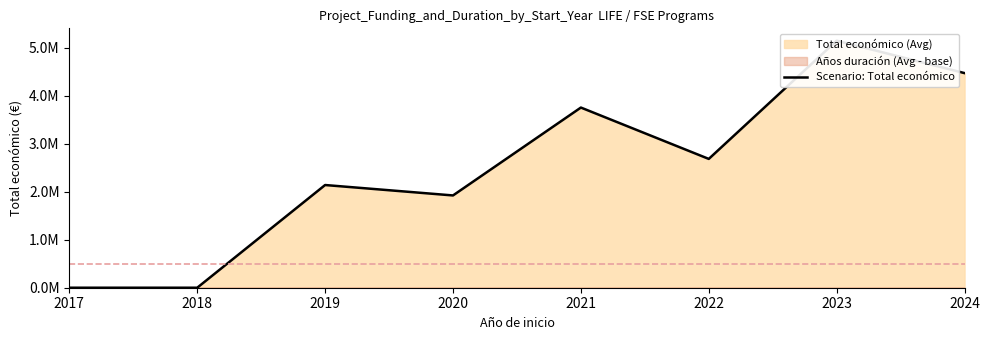

The chart shows a value of 4468538.0 at 2024. True or false?

True